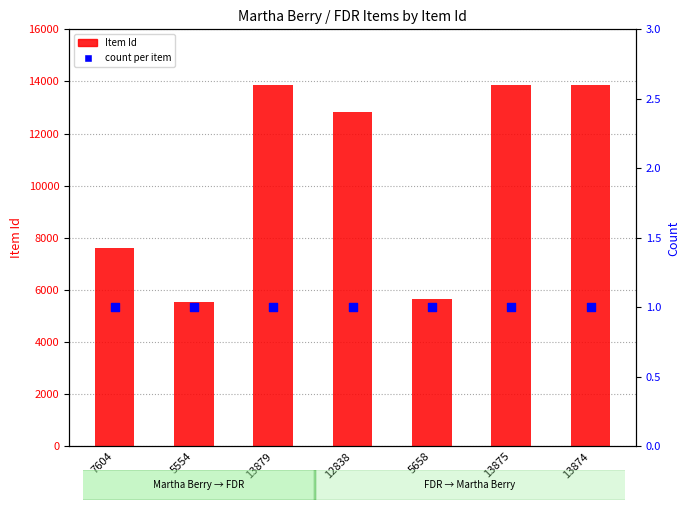

Which series has the largest total across all categories?

Item Id (value)